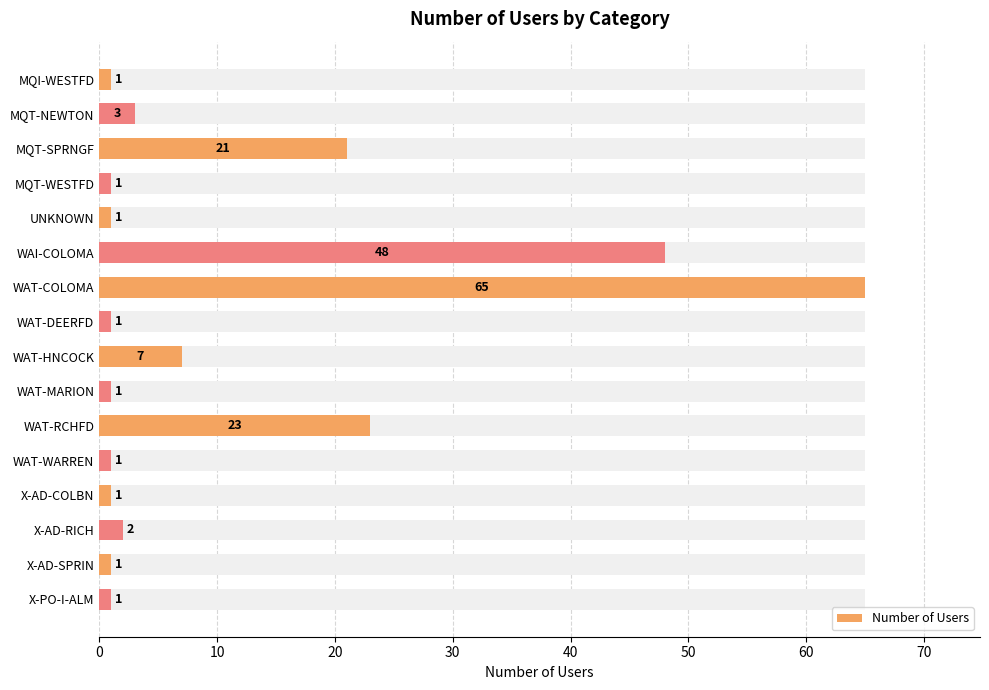

How many series are shown in this chart?

1